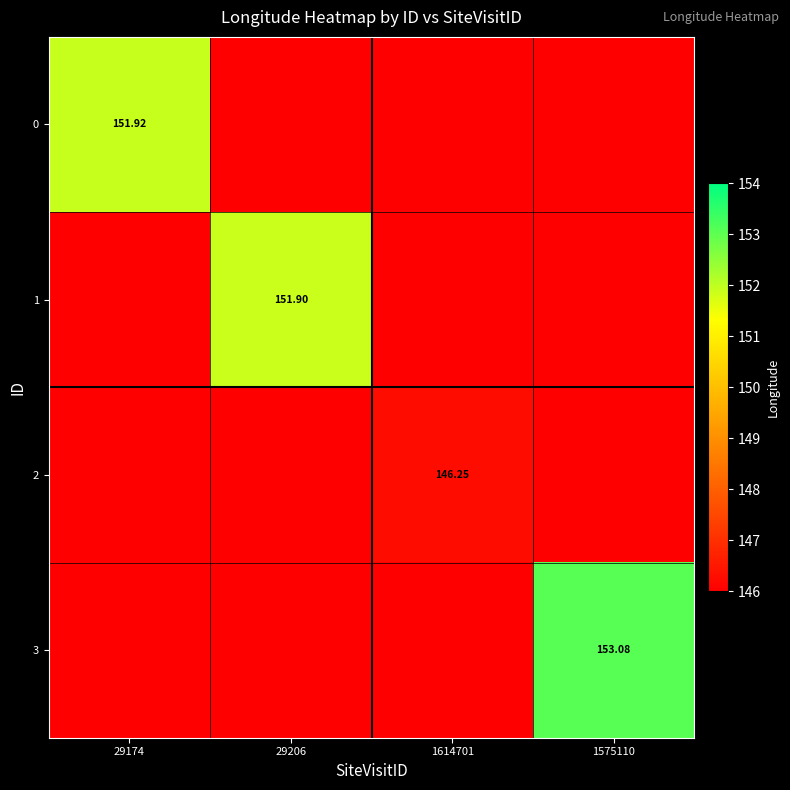

What is the difference between the maximum and minimum values in the 3 series?

153.1